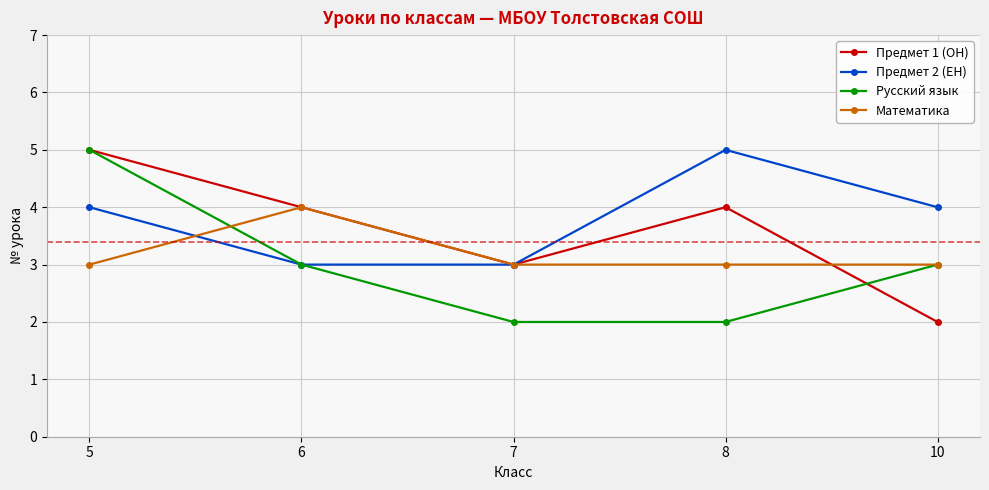

At how many categories does at least one series exceed 2?

5